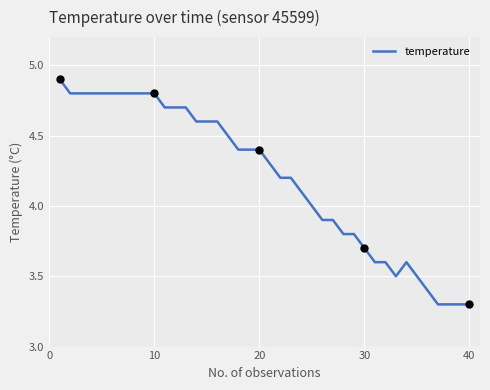

What is the difference between the maximum and minimum values?

1.6